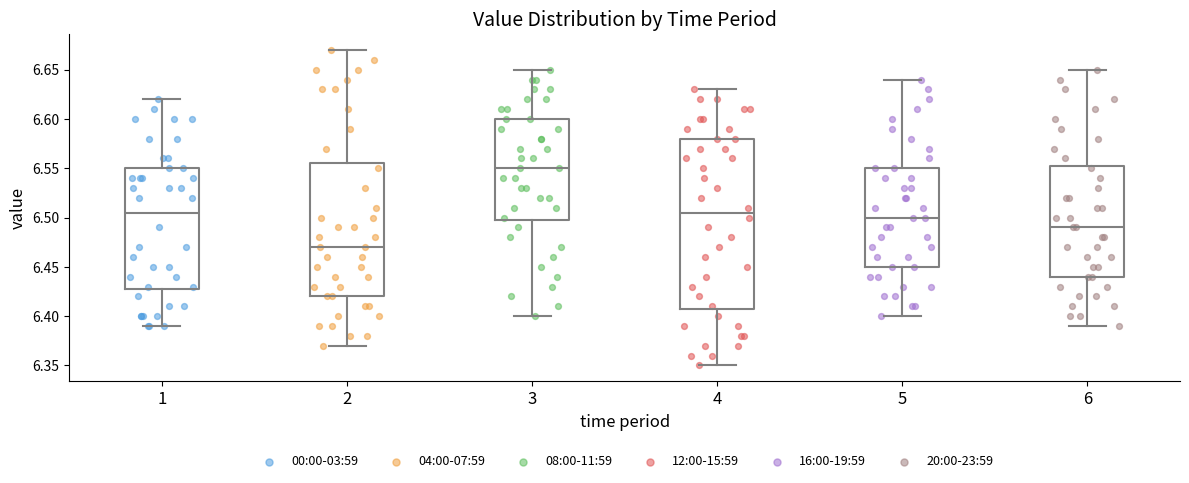

Which box's median line is the highest?

3